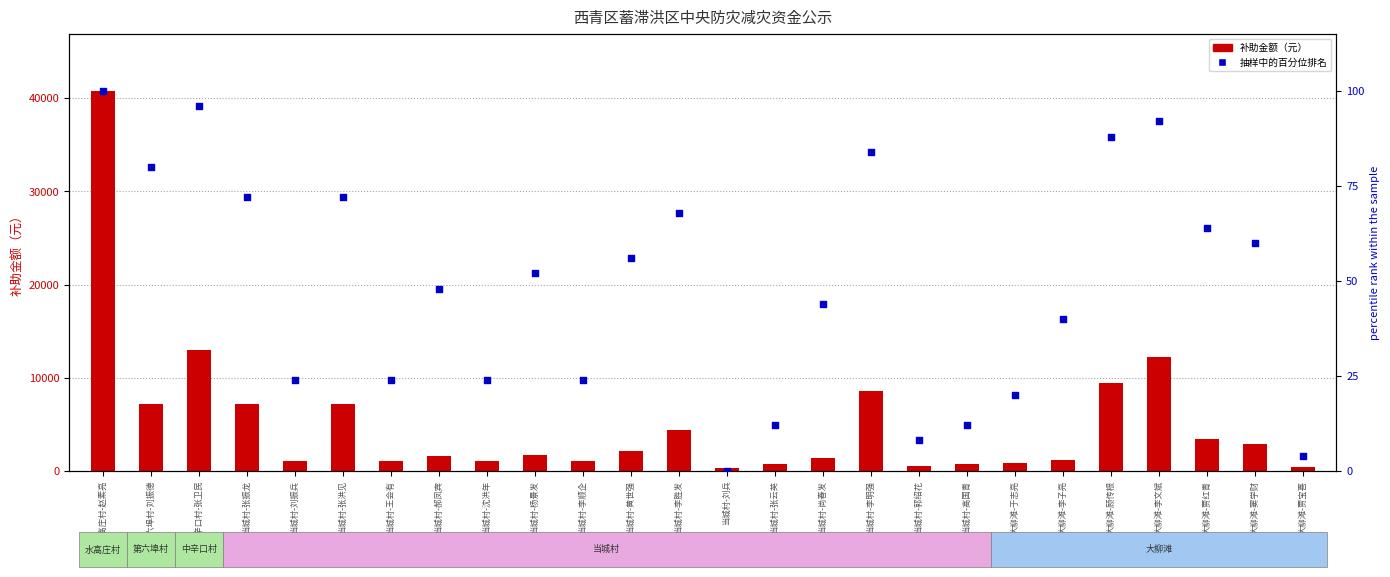

Which series has the largest total across all categories?

补助金额（元）